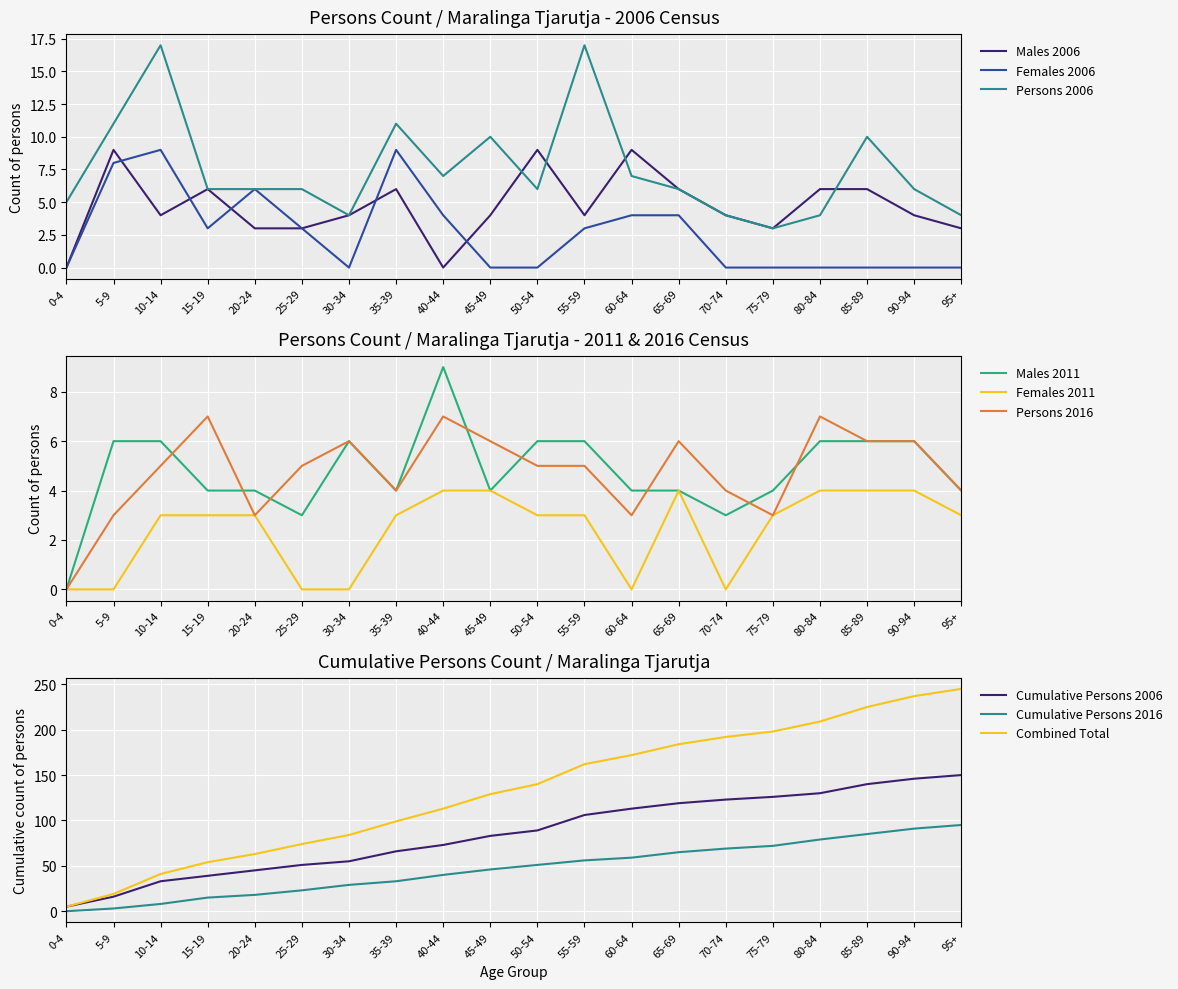

What position from the left is 50-54?

11